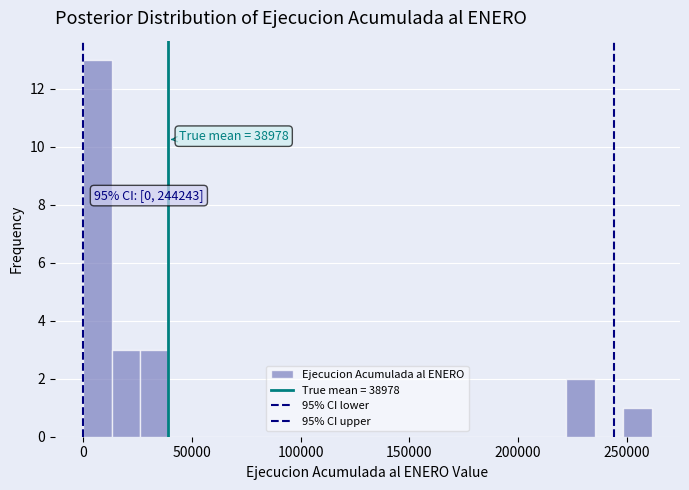

Around what value on the x-axis is the tallest bar? Give the approximate position of its centre, as read against the axis.

5000